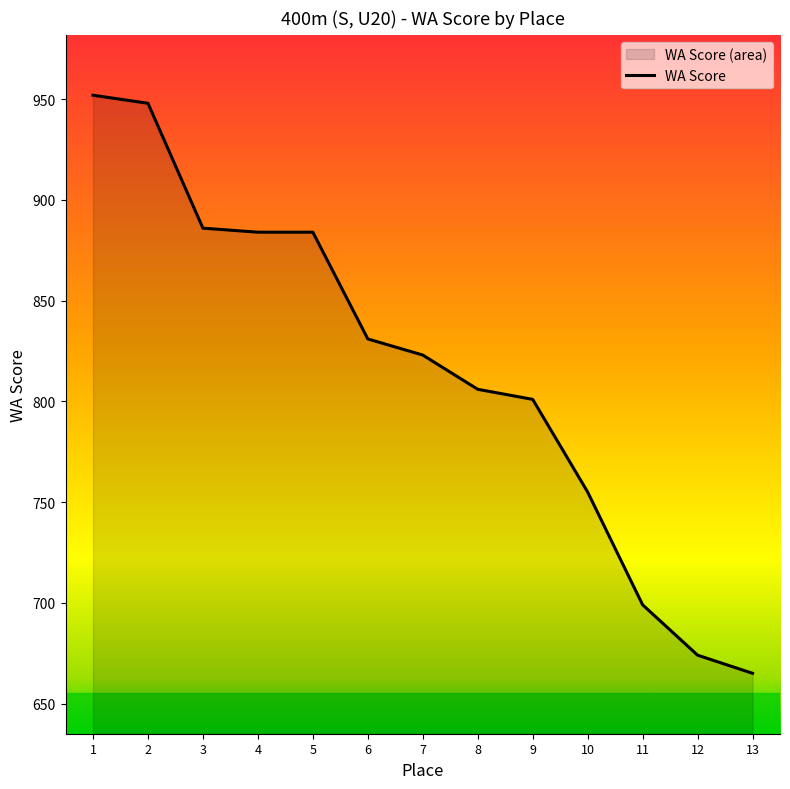

How many distinct data groups are displayed?

1